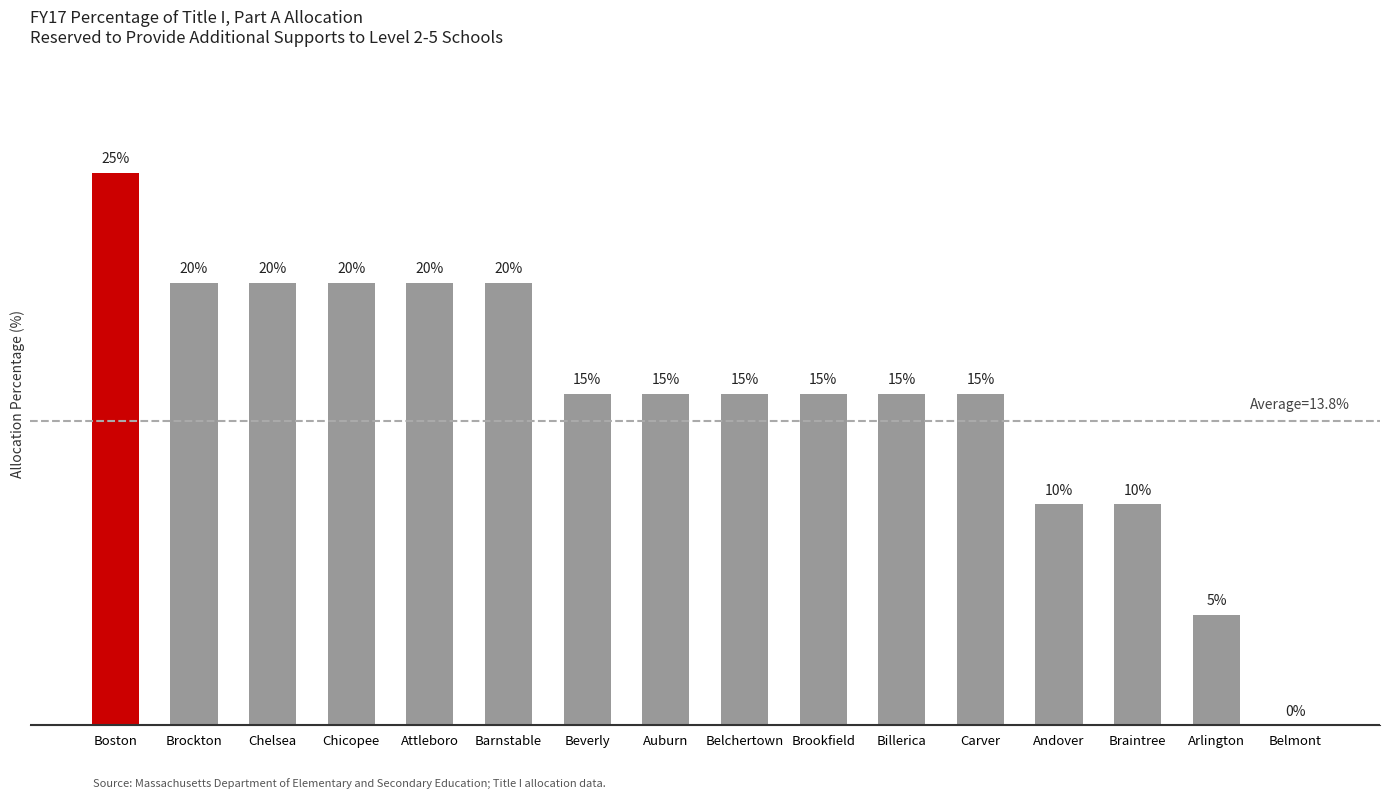

Which label corresponds to the largest value in the chart?

Boston